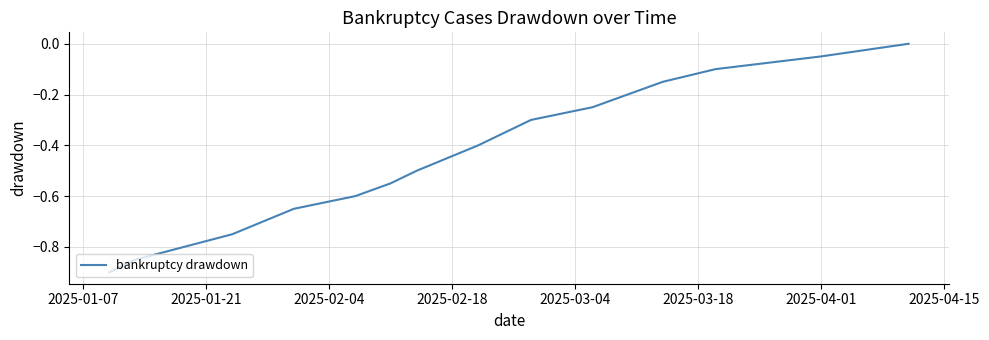

What is the smallest value displayed?

-0.9